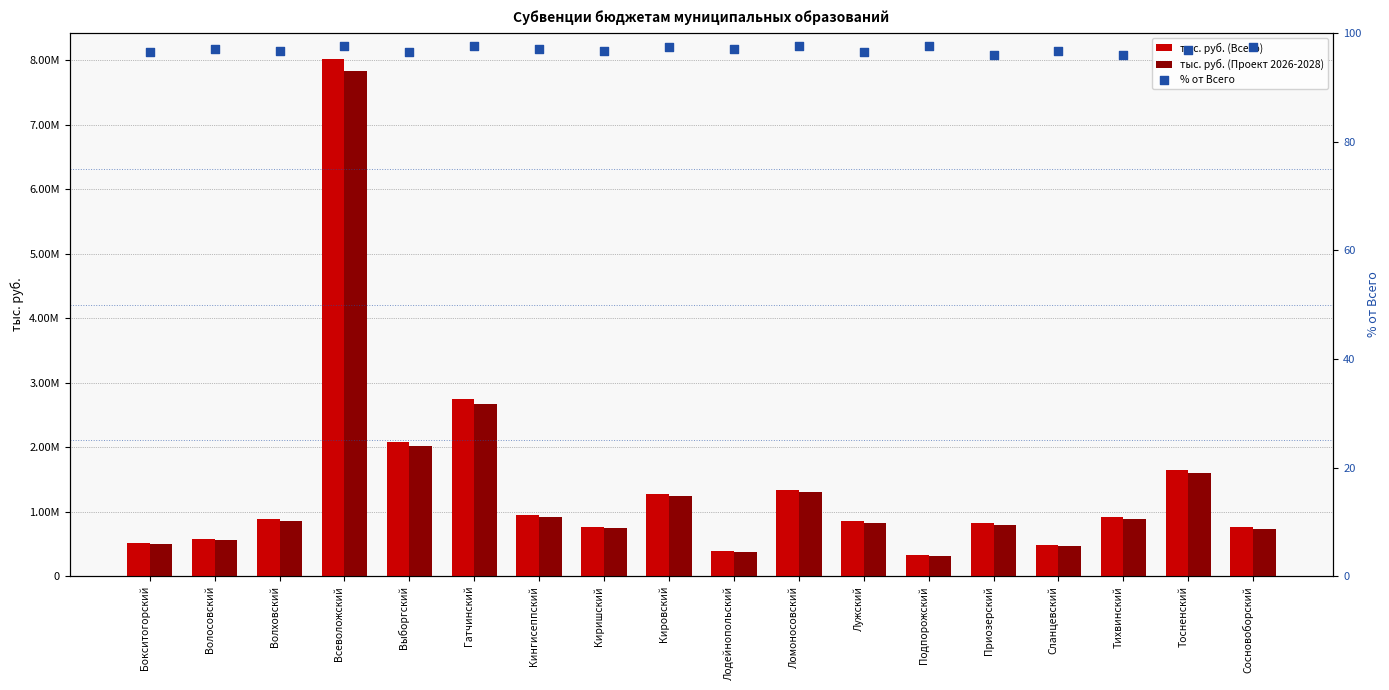

Which series reaches the maximum Y coordinate?

тыс. руб. (Всего)